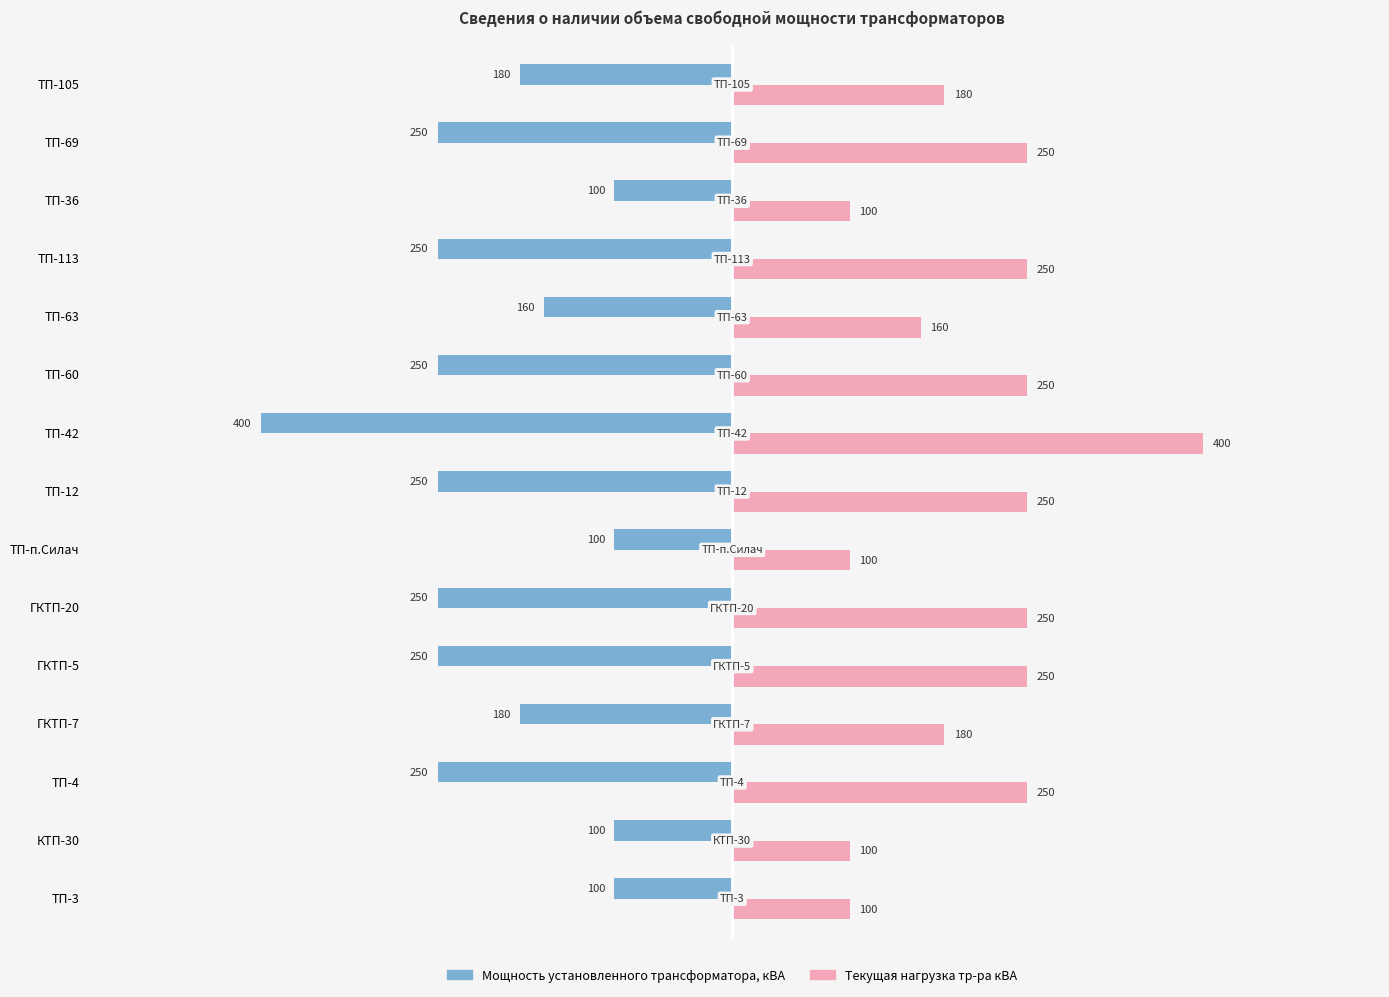

What is the difference between the highest and lowest values at ТП-113?

500